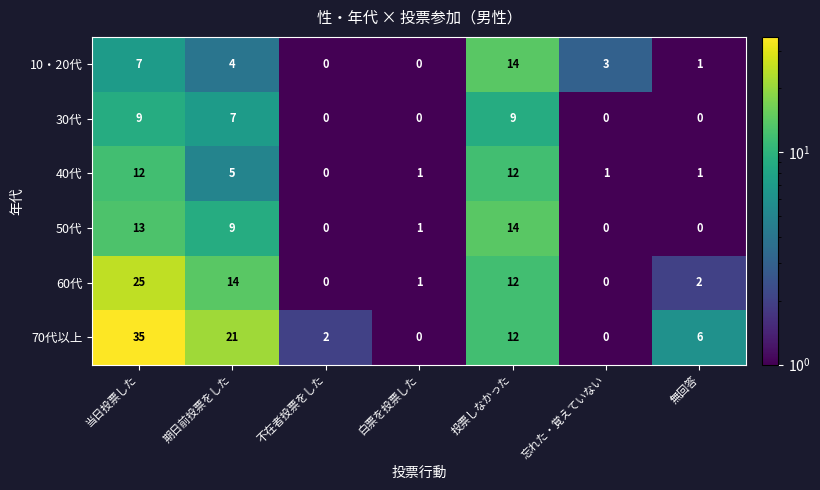

At how many categories does at least one series exceed 20?

2